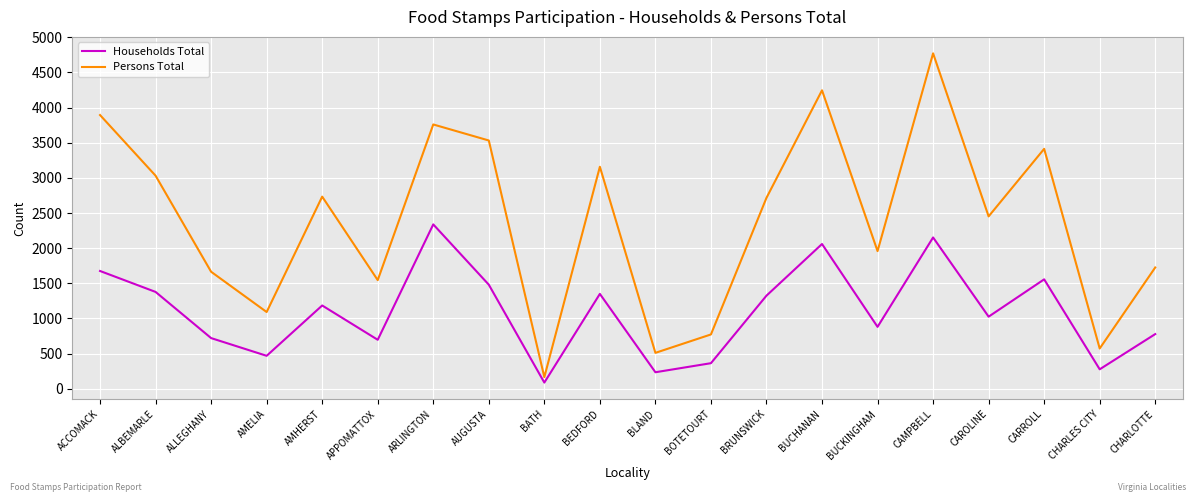

What is the difference between the highest and lowest values at BLAND?

276